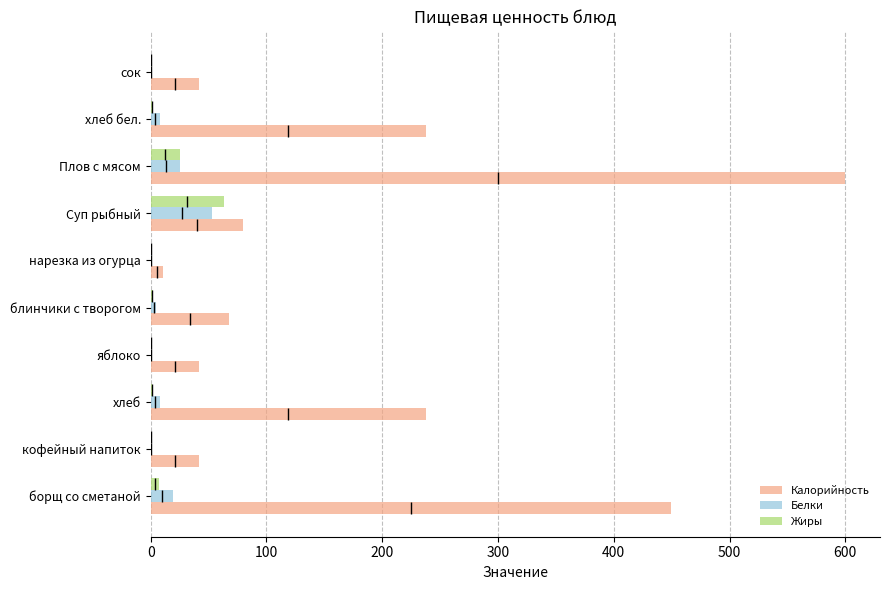

What is the difference between the maximum and second lowest values in the Калорийность series?

558.0